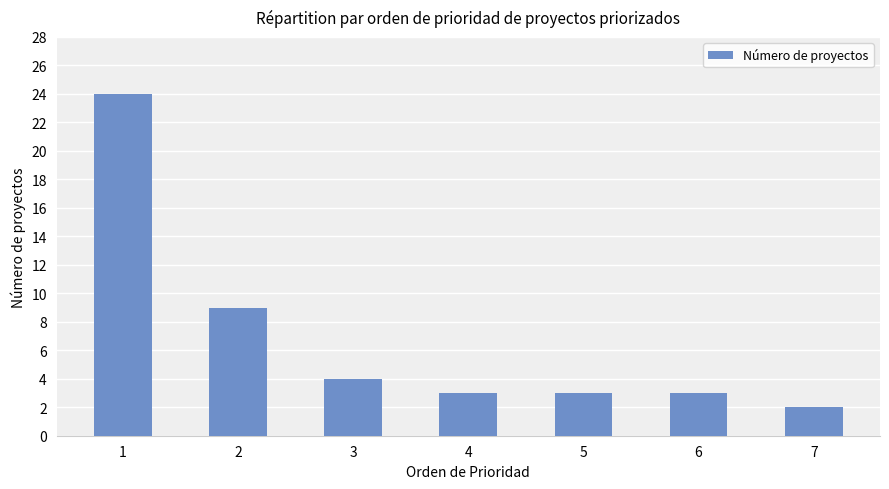

What is the minimum value shown in the chart?

2